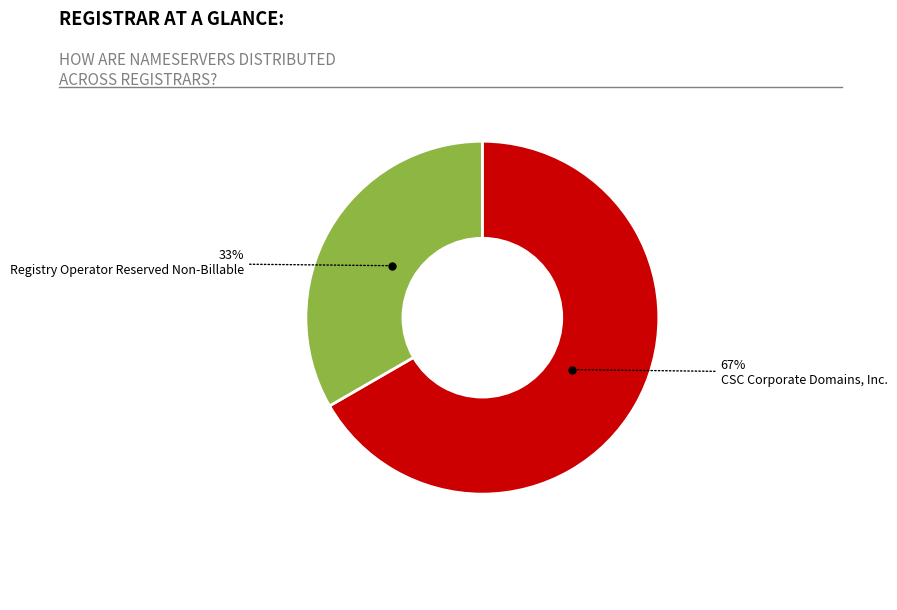

Which category has the smallest portion of the pie?

Registry Operator Reserved Non-Billable